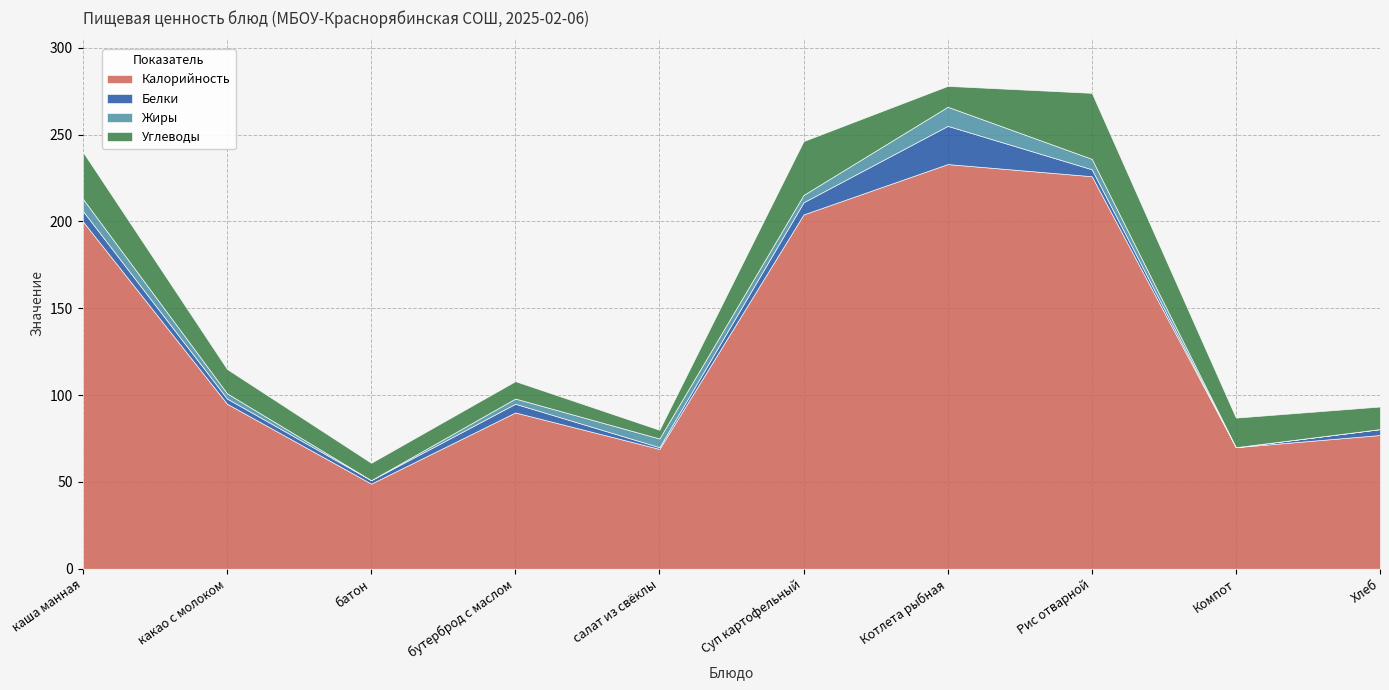

What is the label of the 3rd point from the left?

батон